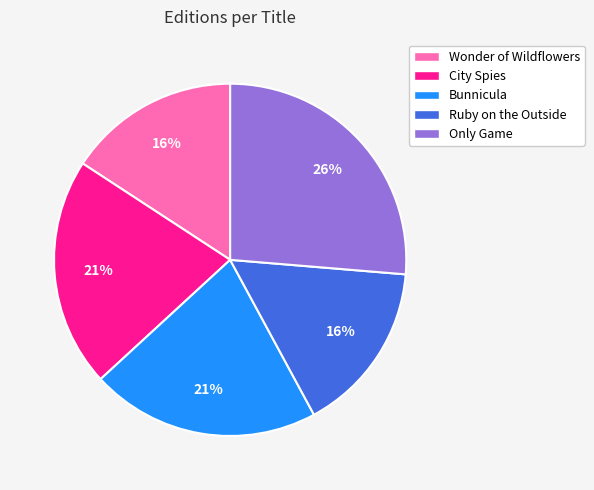

Is the sum of Only Game and Wonder of Wildflowers greater than half?

No